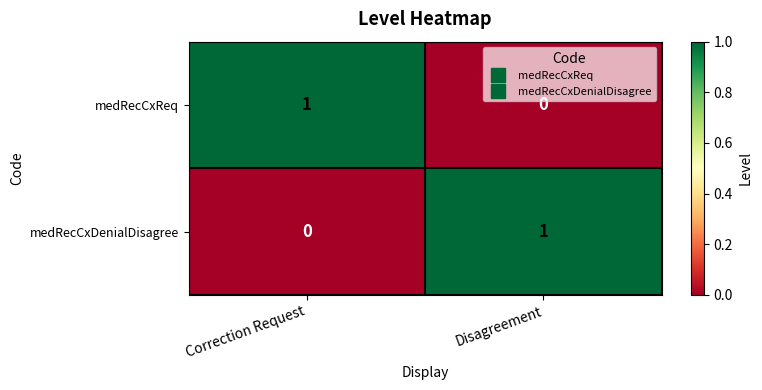

Which category has the highest value in the medRecCxDenialDisagree series?

Disagreement